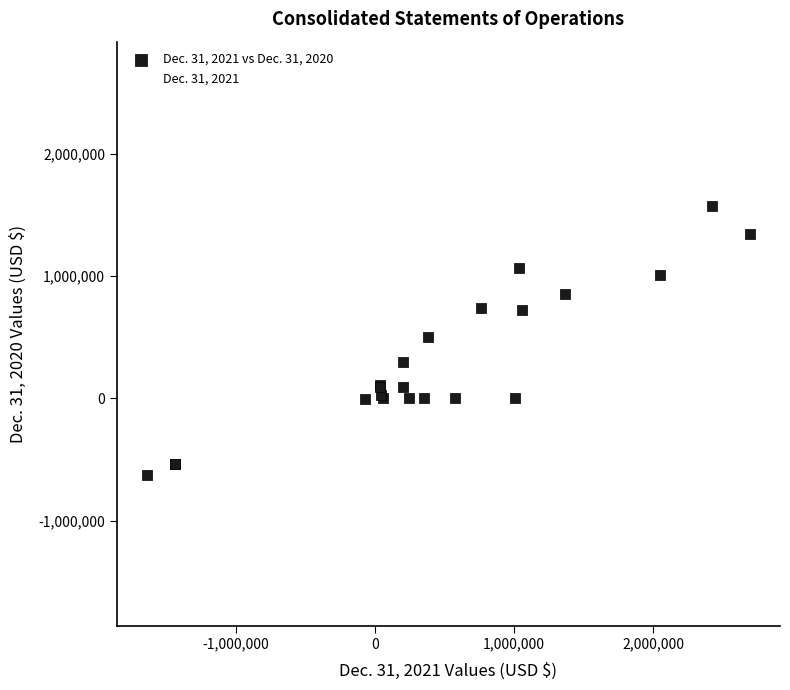

Which series contains the lowest Y value?

Dec. 31, 2021